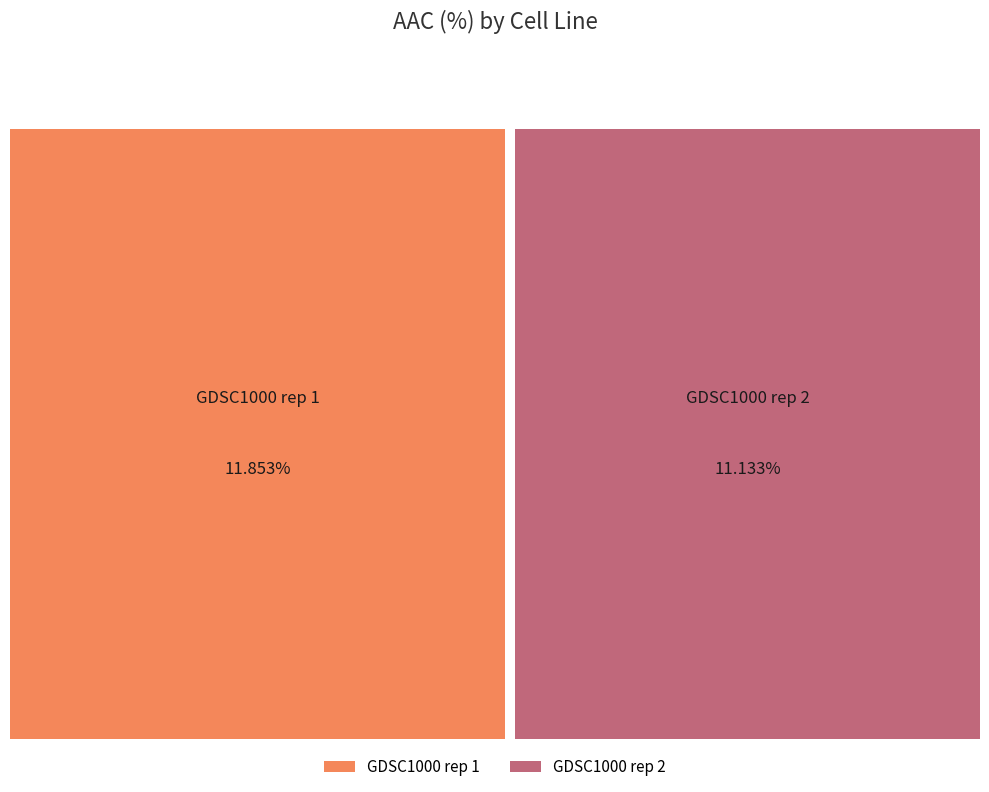

How many segments does this pie chart have?

2